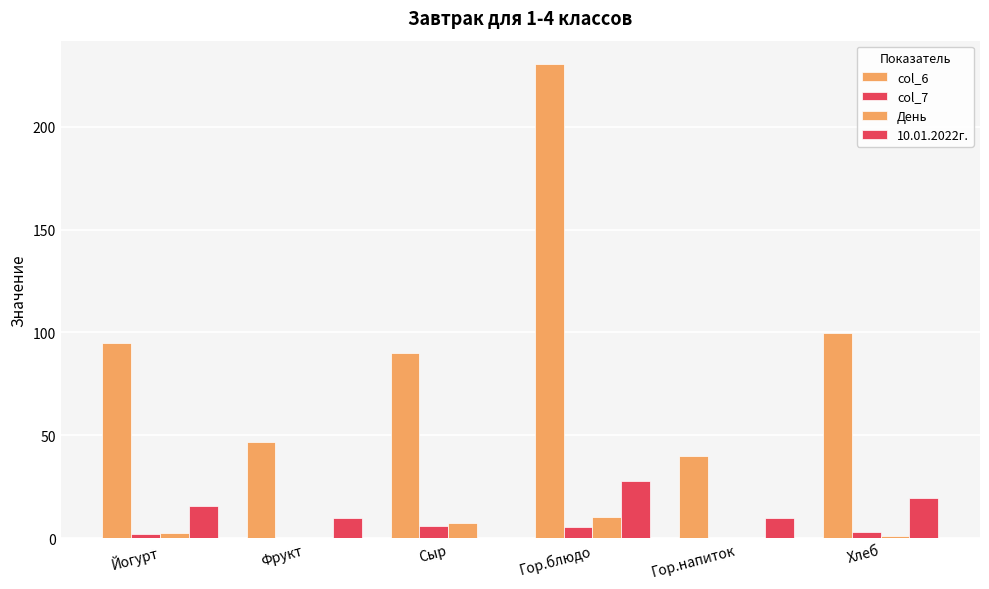

How many distinct data groups are displayed?

4